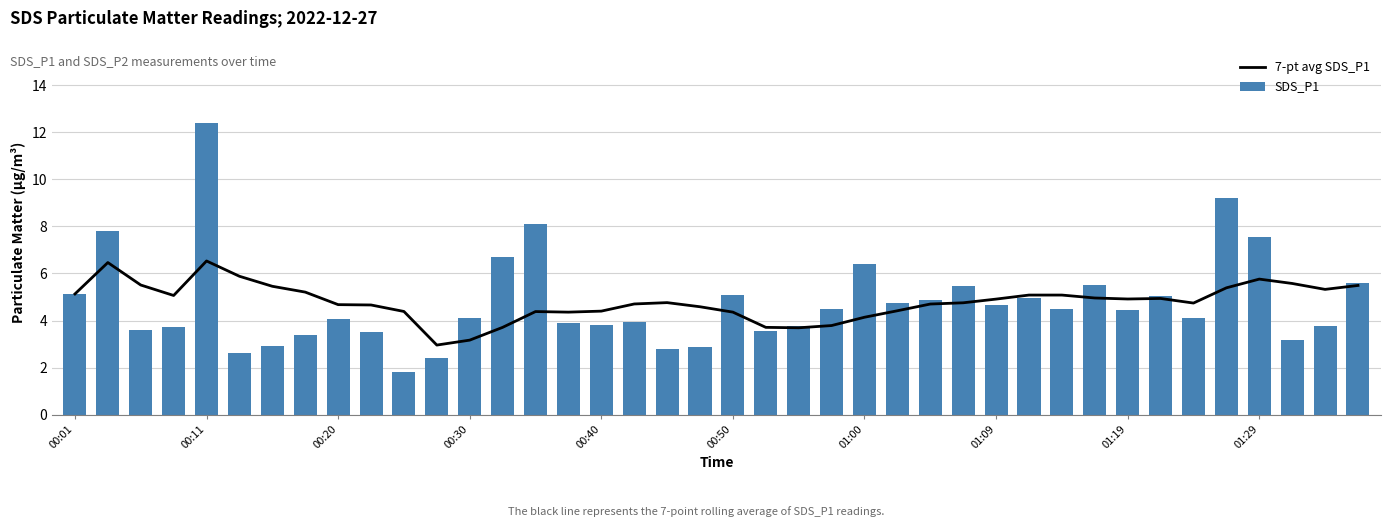

Reading right to left, list all the values displayed in this chart.

7-pt avg SDS_P1: 5.5	5.3	5.6	5.8	5.4	4.7	4.9	4.9	5.0	5.1	5.1	4.9	4.8	4.7	4.4	4.1	3.8	3.7	3.7	4.4	4.6	4.8	4.7	4.4	4.4	4.4	3.7	3.2	3.0	4.4	4.7	4.7	5.2	5.5	5.9	6.5	5.1	5.5	6.5	5.1
SDS_P1: 5.6	3.8	3.2	7.6	9.2	4.1	5.0	4.4	5.5	4.5	5.0	4.7	5.5	4.9	4.7	6.4	4.5	3.8	3.6	5.1	2.9	2.8	3.9	3.8	3.9	8.1	6.7	4.1	2.4	1.8	3.5	4.1	3.4	2.9	2.6	12.4	3.7	3.6	7.8	5.1